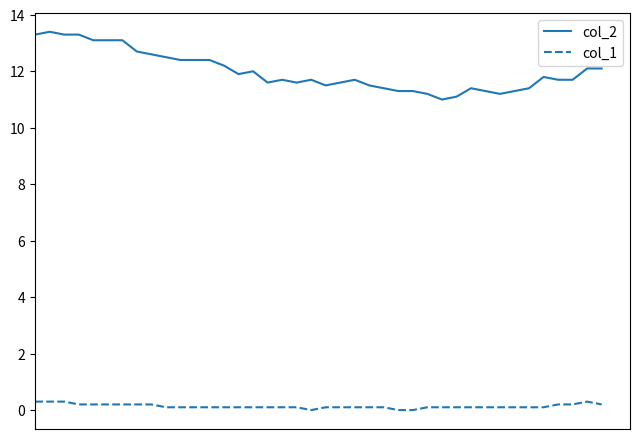

Does the chart display data point markers on the line(s)?

No